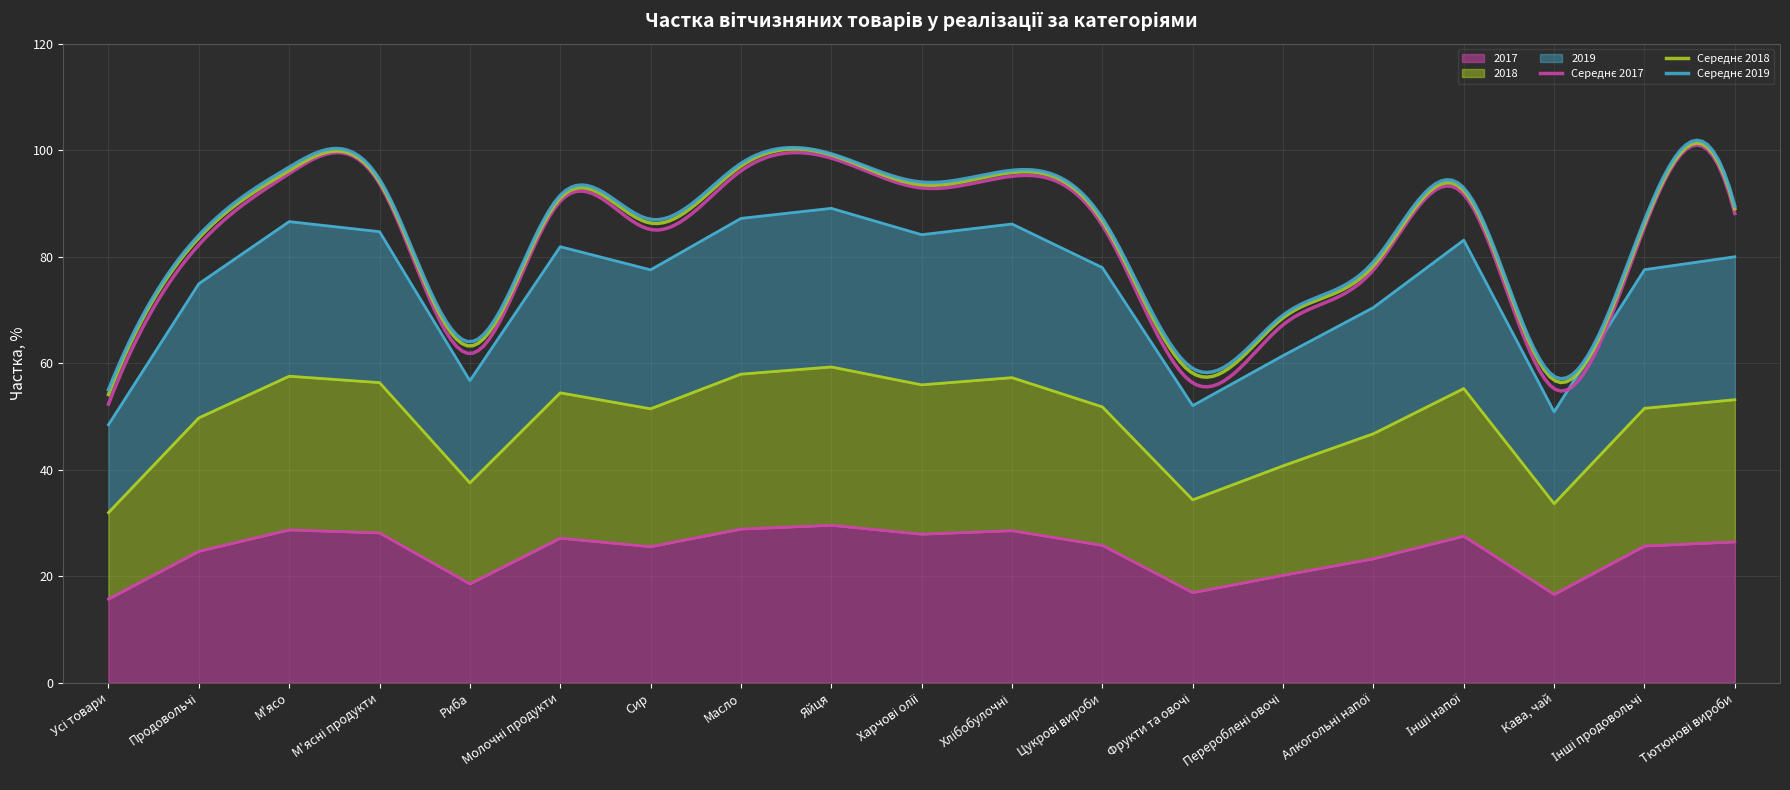

The 2017 series shows 40.9 at Сир. True or false?

False